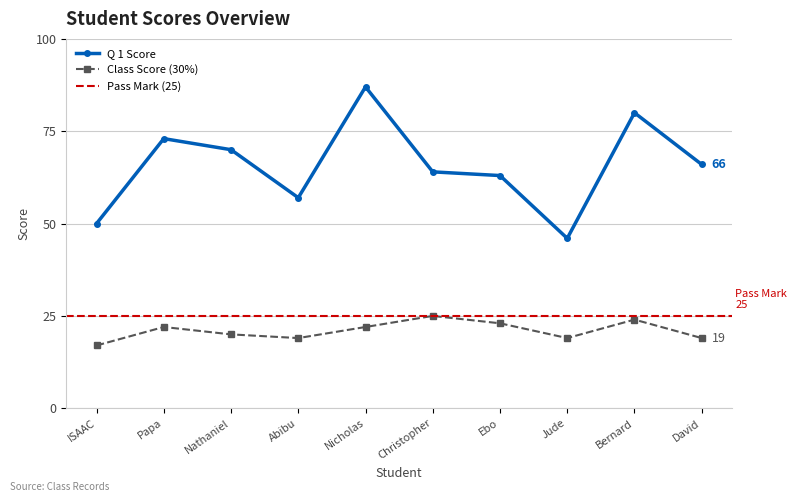

How many categories are shown in the chart?

10